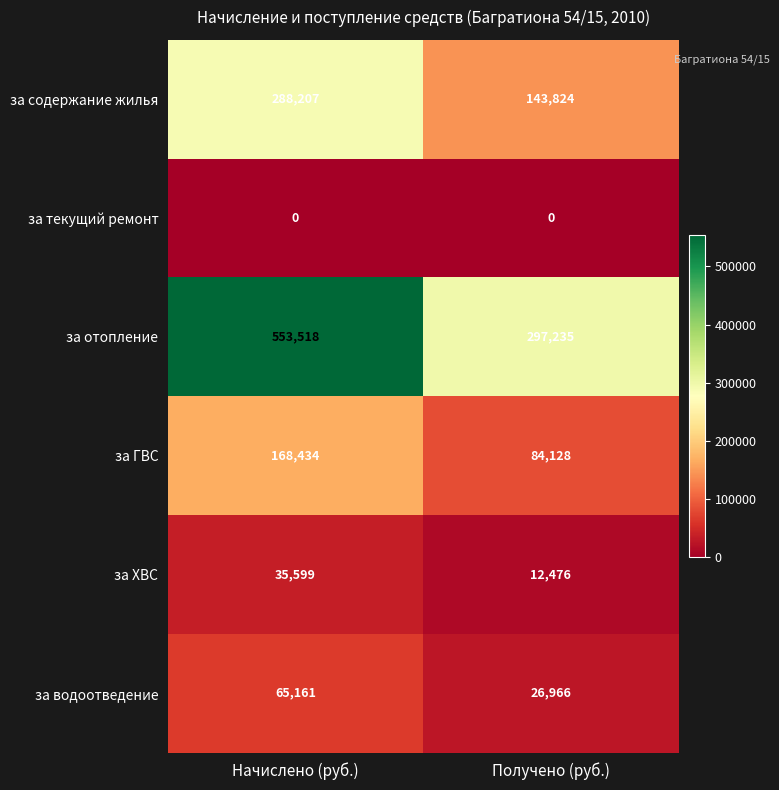

Count the number of data series in this chart.

6